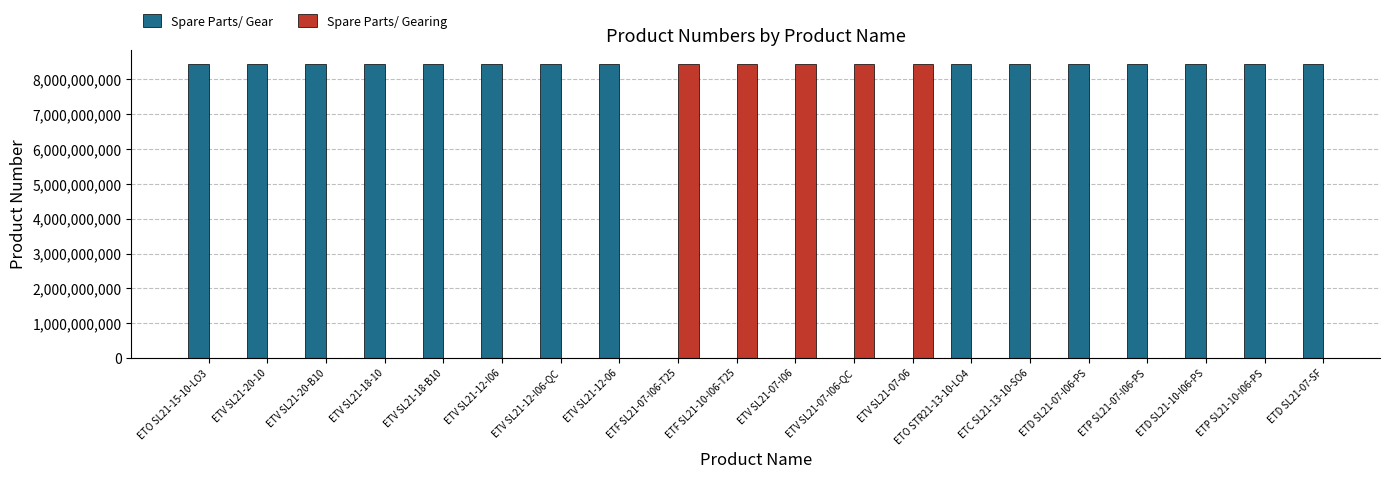

How many distinct data groups are displayed?

2